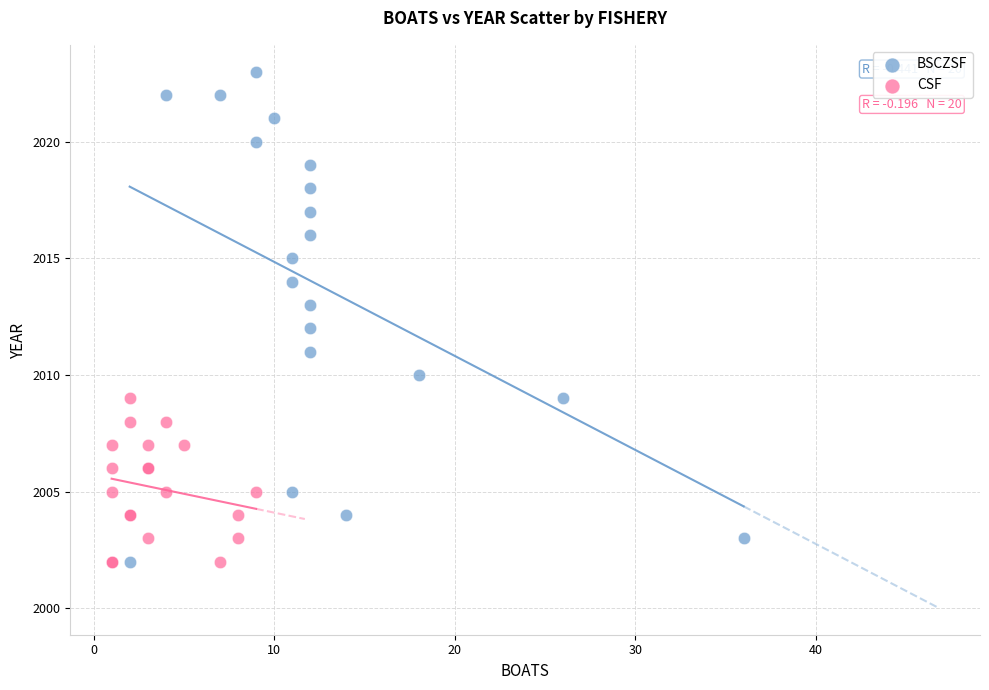

Which series has the widest spread of Y values?

BSCZSF